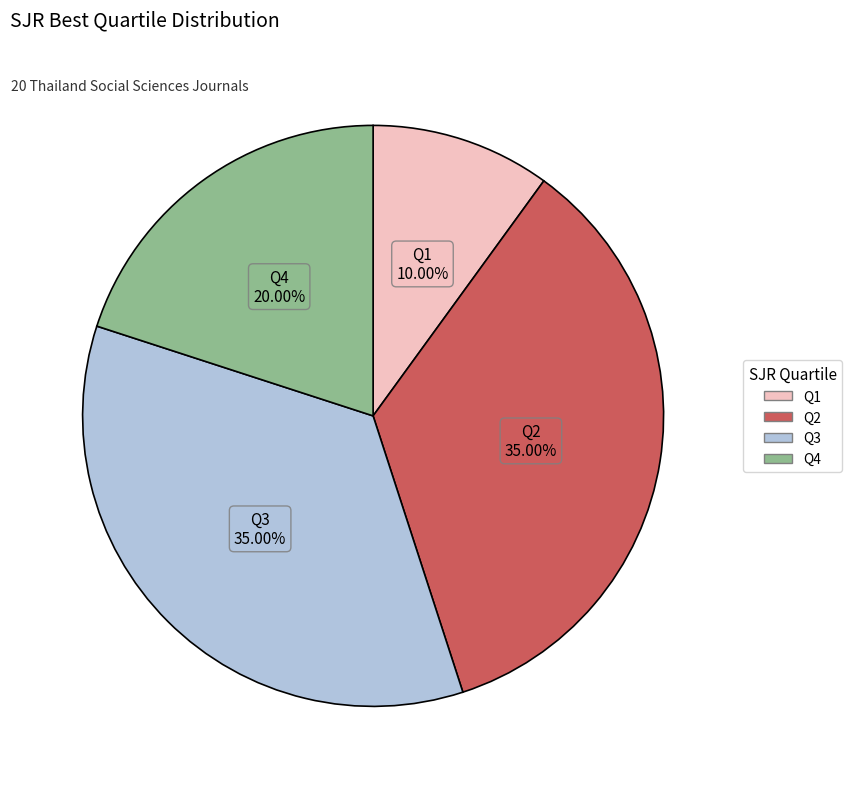

Which slice is the smallest?

Q1